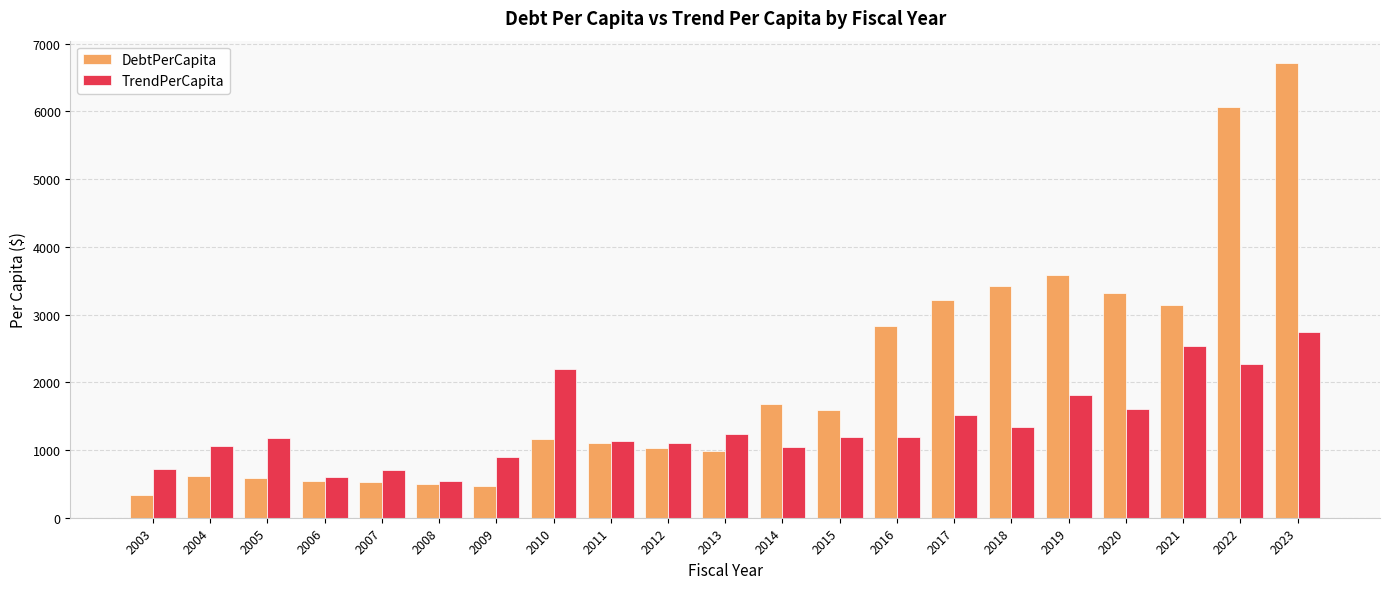

What is the sum of the TrendPerCapita values at 2011 and 2018?

2466.7